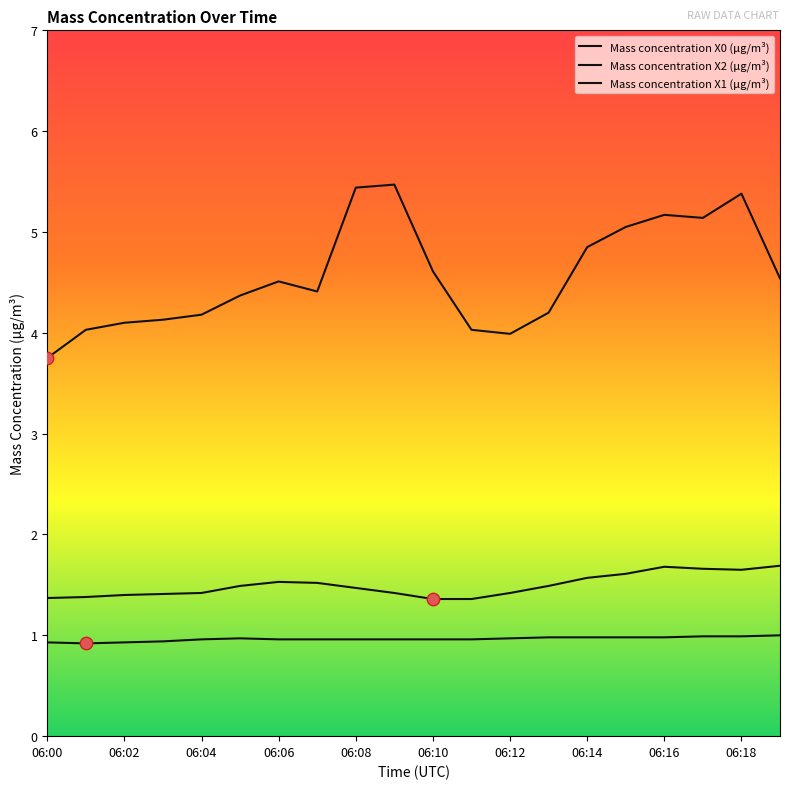

How many lines are shown in the chart?

3